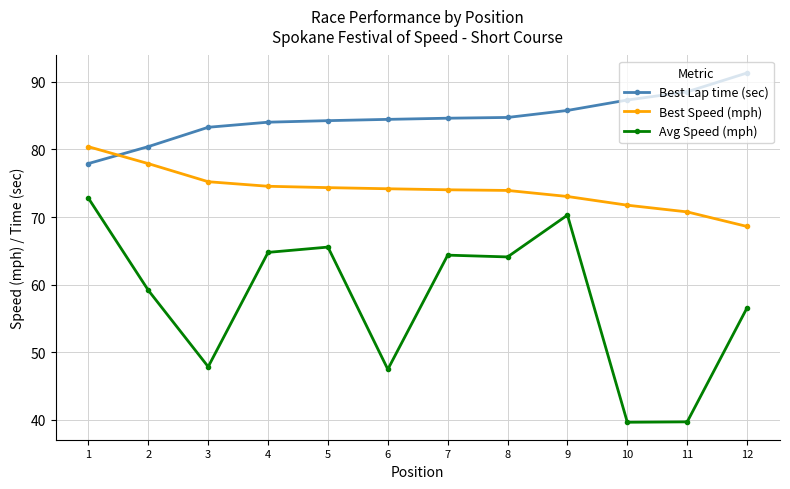

Between 9 and 10, which series saw the biggest shift?

Avg Speed (mph)